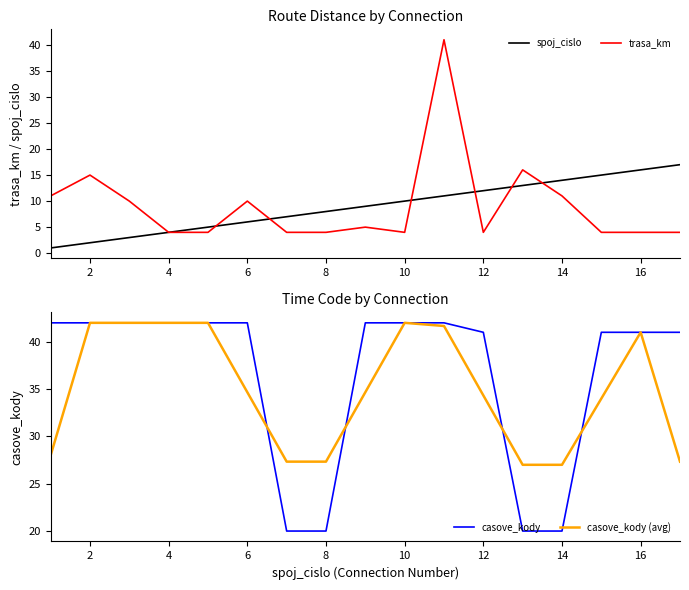

What is the difference between the maximum and minimum values in the trasa_km series?

37